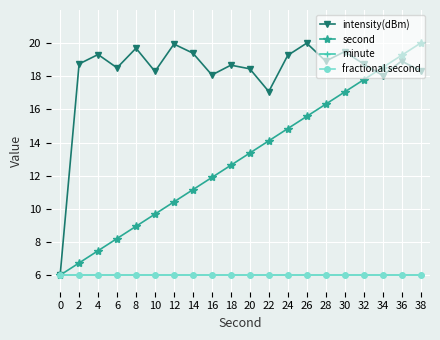

The value of minute at 36 is 9.5. True or false?

False